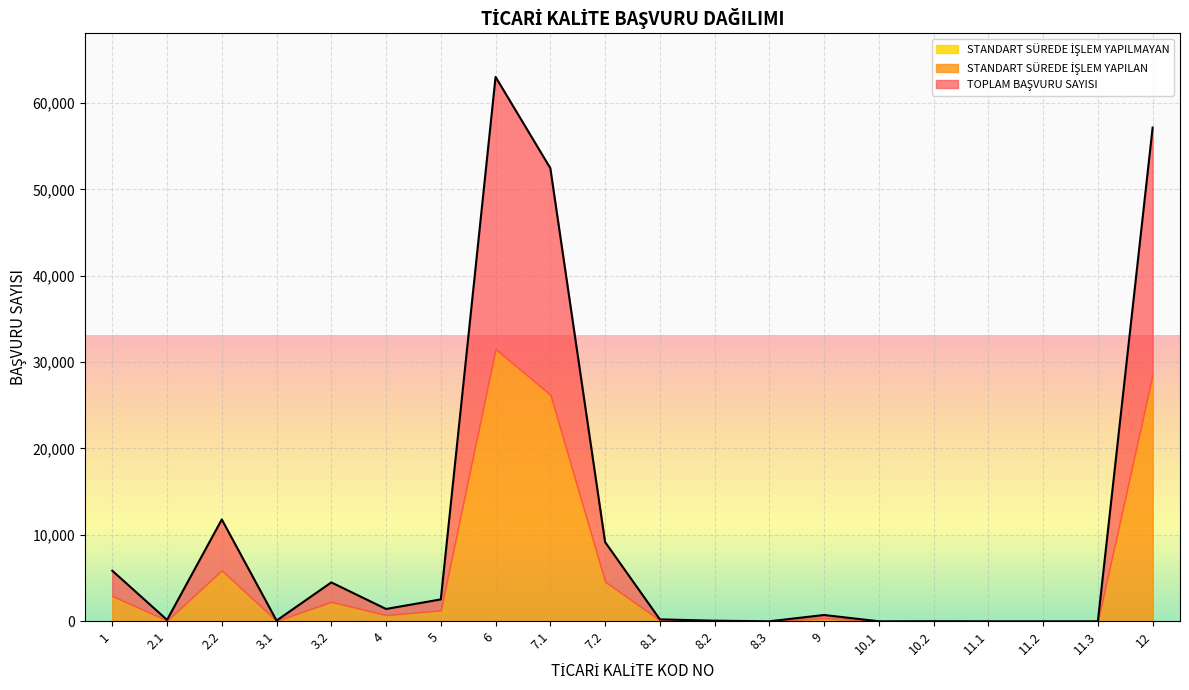

How many values in the STANDART SÜREDE İŞLEM YAPILAN series are below 364?

10